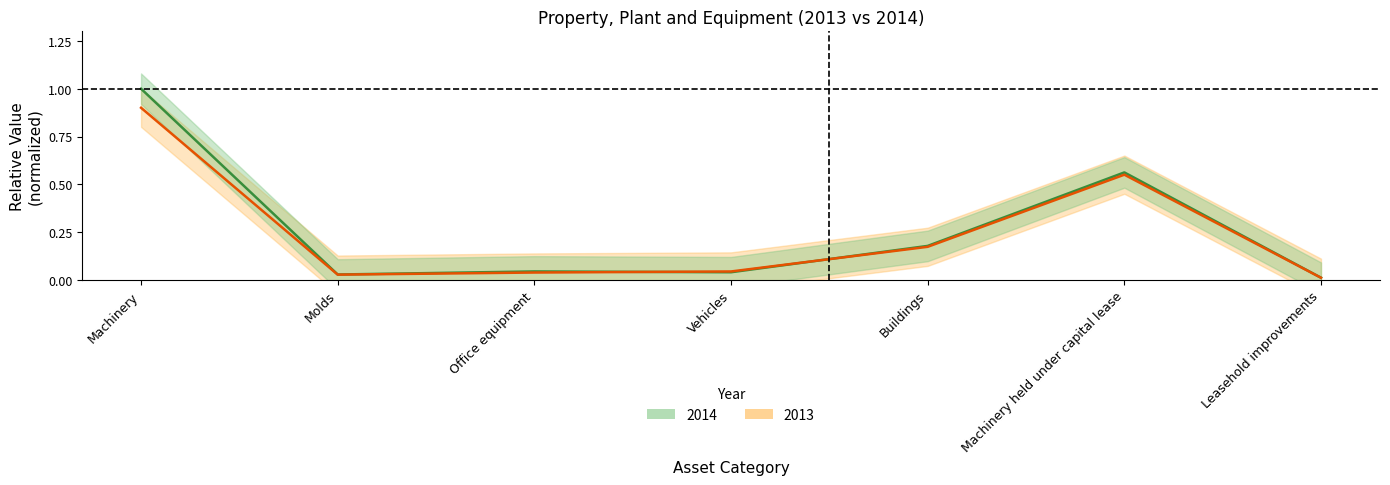

What is the difference between the maximum and second lowest values in the 2013 series?

0.9